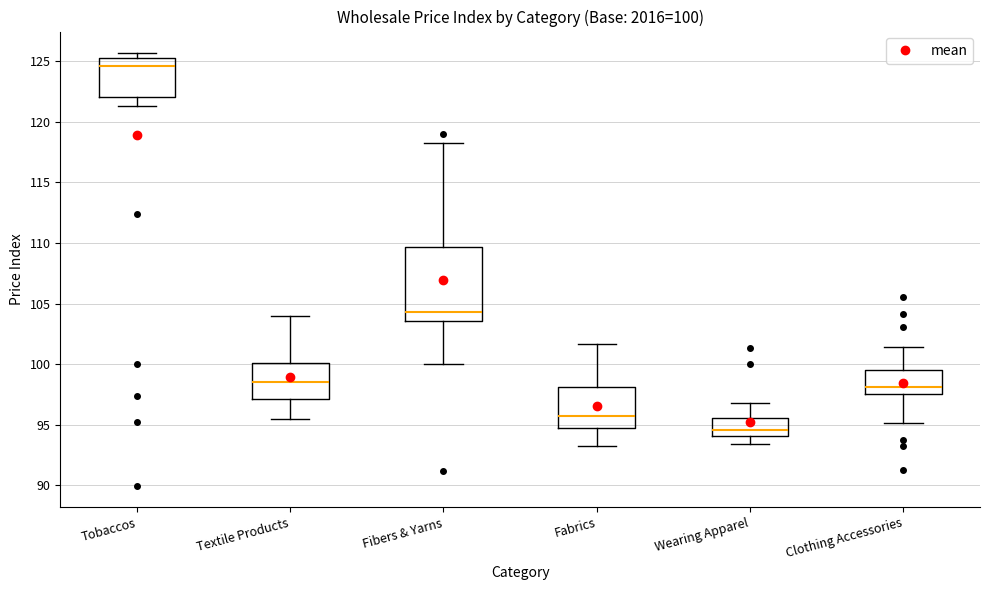

Comparing the boxes themselves (not the whiskers), which one is the tallest?

Fibers & Yarns